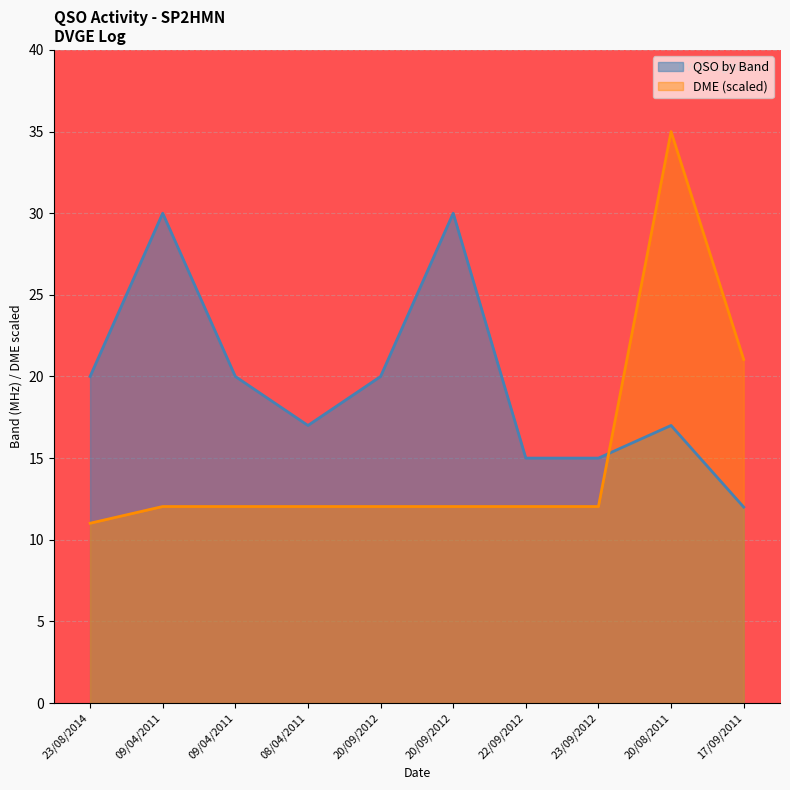

Reading right to left, list all the values displayed in this chart.

QSO by Band: 12.0	17.0	15.0	15.0	30.0	20.0	17.0	20.0	30.0	20.0
DME: 21.0	35.0	12.0	12.0	12.0	12.0	12.0	12.0	12.0	11.0